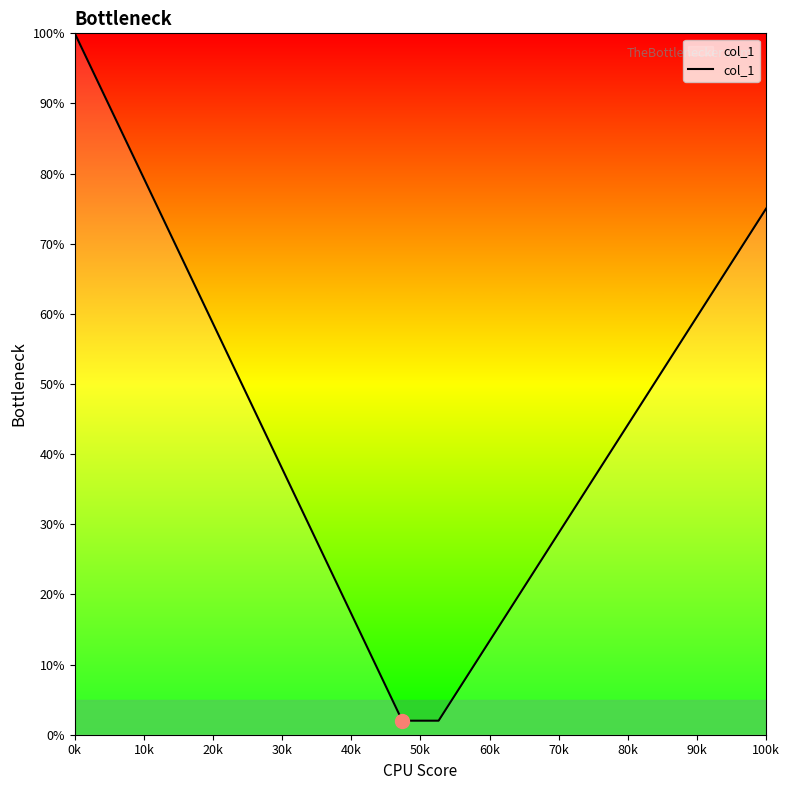

What is the maximum value shown in the chart?

100.0